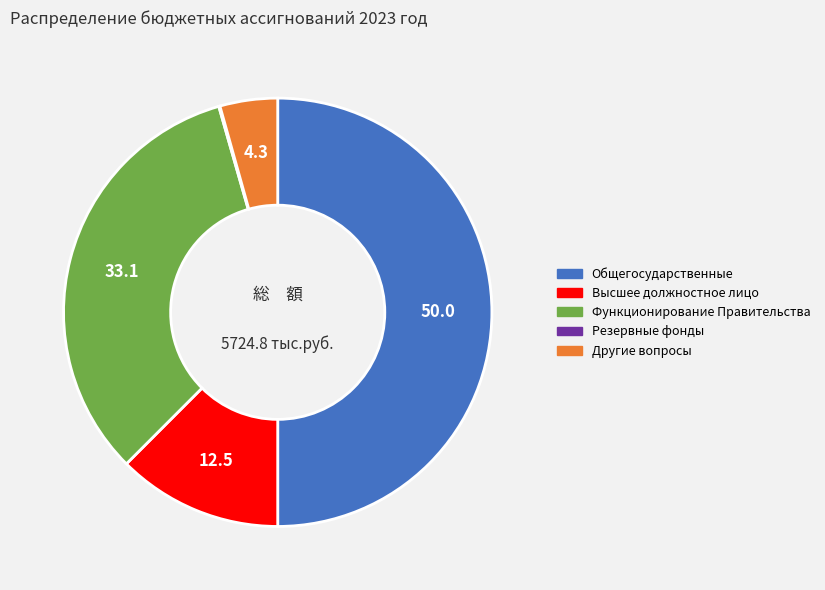

To the nearest percent, what is the difference between the largest and smallest slice percentages?

50%